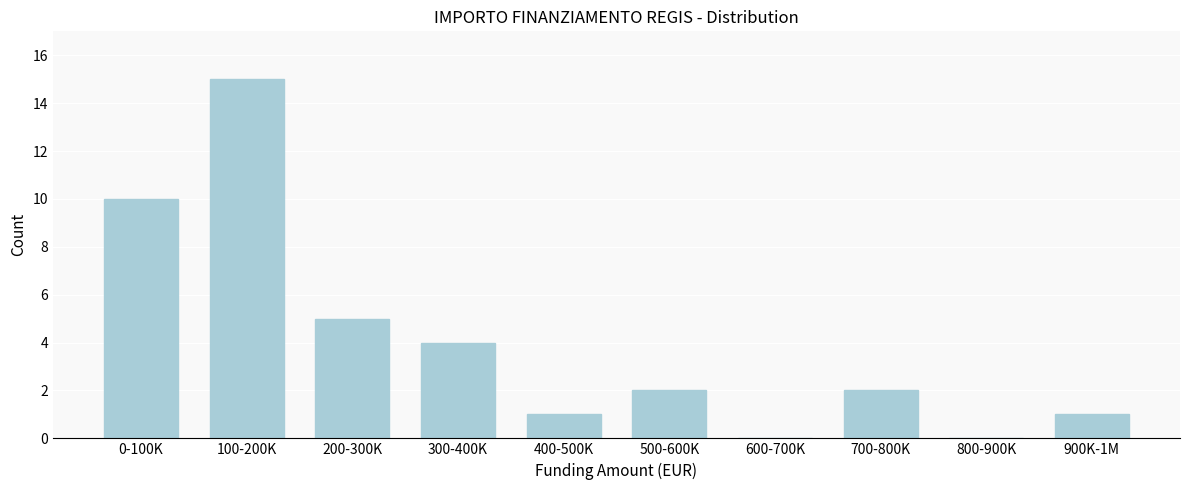

Reading right to left, transcribe all the data shown in this chart.

900K-1M=1	800-900K=0	700-800K=2	600-700K=0	500-600K=2	400-500K=1	300-400K=4	200-300K=5	100-200K=15	0-100K=10